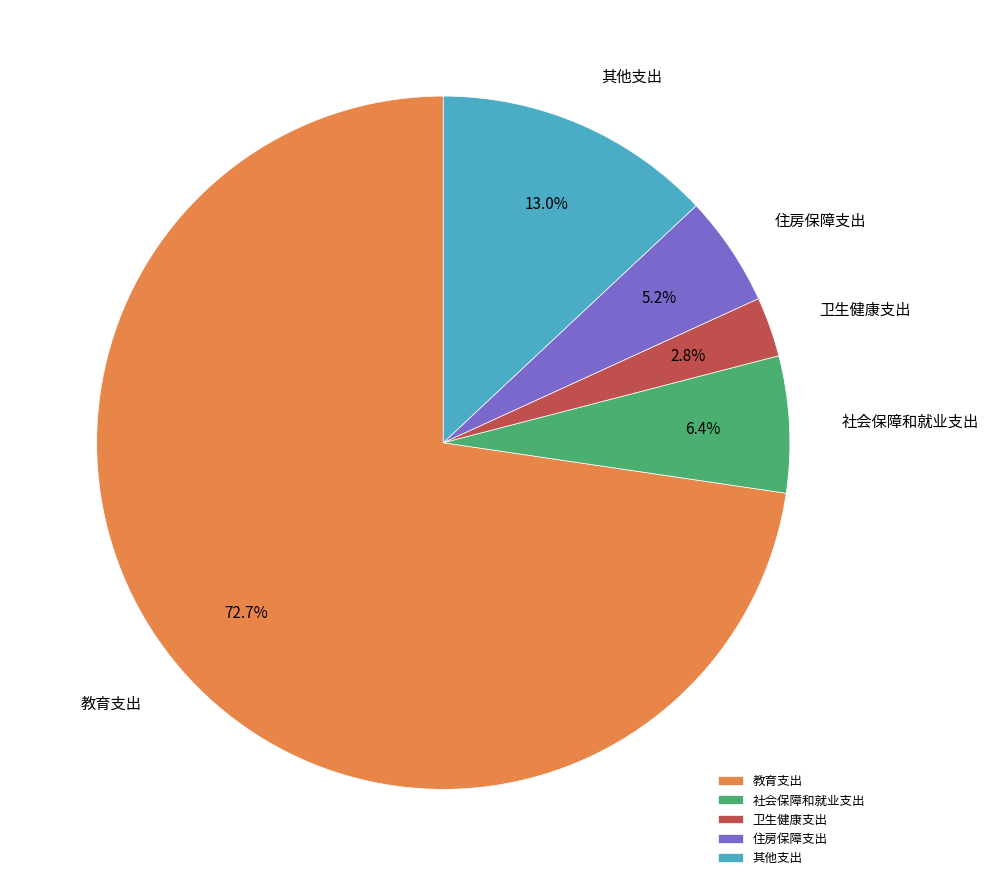

Rank the categories by value from lowest to highest.

卫生健康支出, 住房保障支出, 社会保障和就业支出, 其他支出, 教育支出